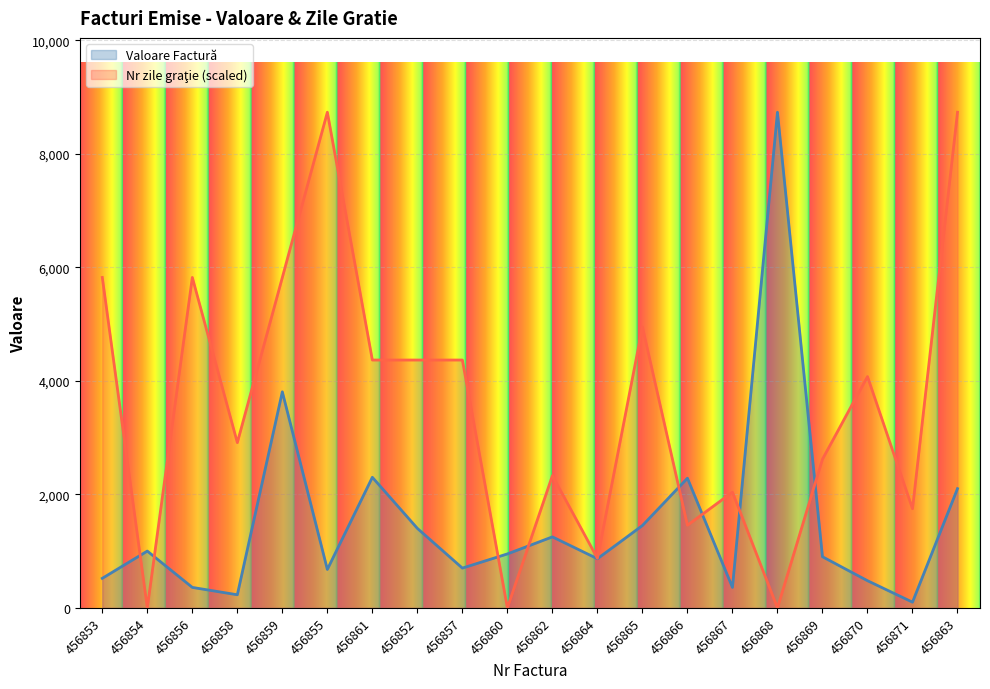

How many intersections are there between Valoare Factură and Nr zile graţie?

8